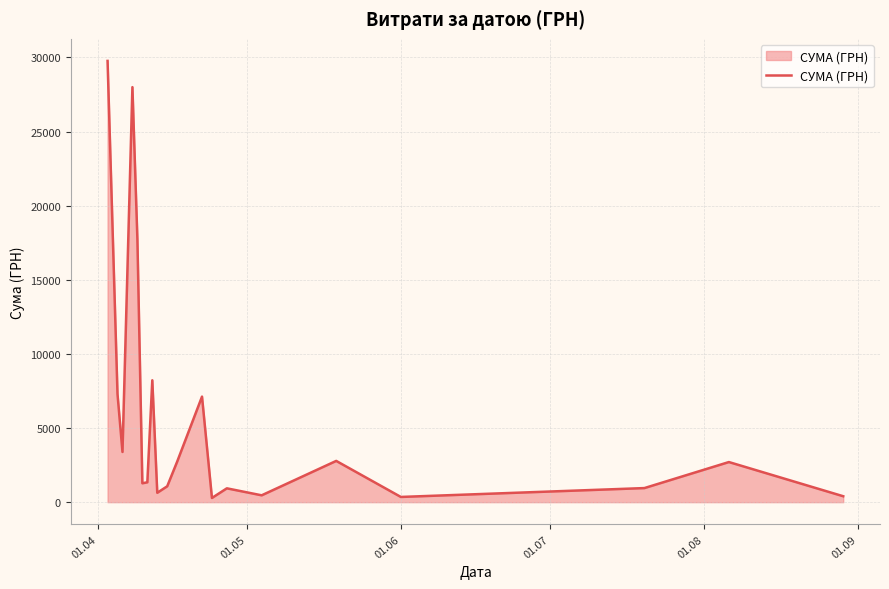

What is the difference between the maximum and minimum values?

29485.0